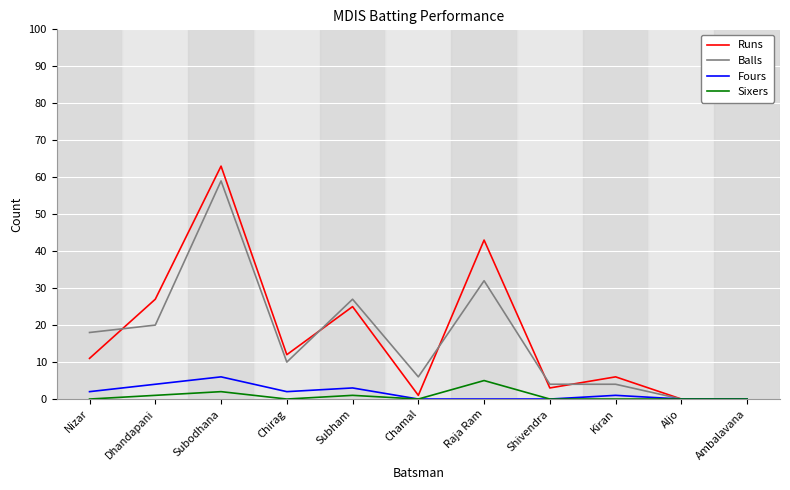

At which label is Runs closest to 31?

Dhandapani